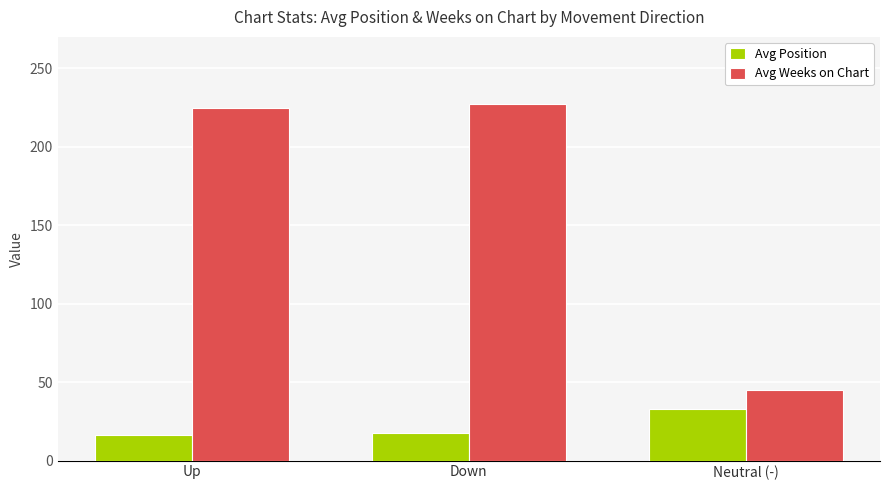

The Avg Weeks on Chart series shows 224.6 at Up. True or false?

True